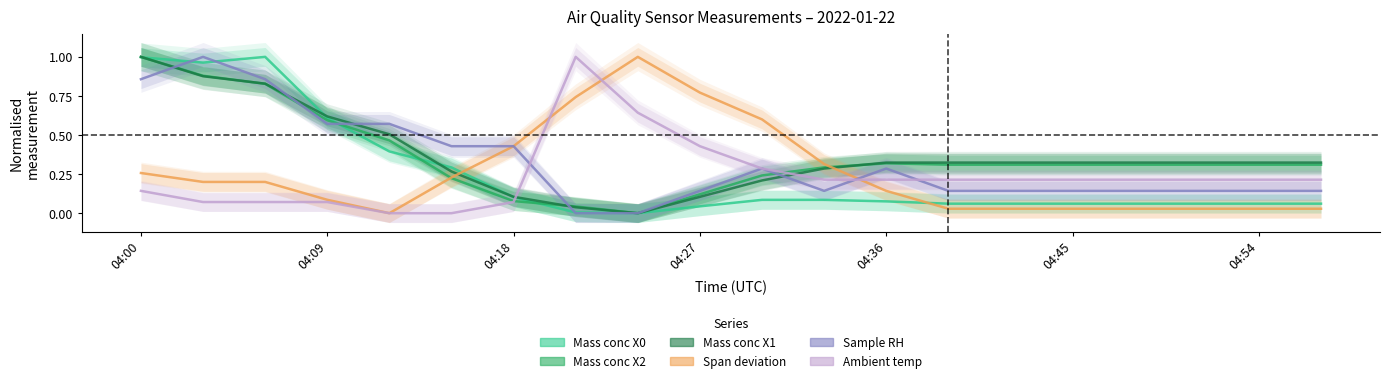

Read the Mass conc X2 value at 14.

0.3